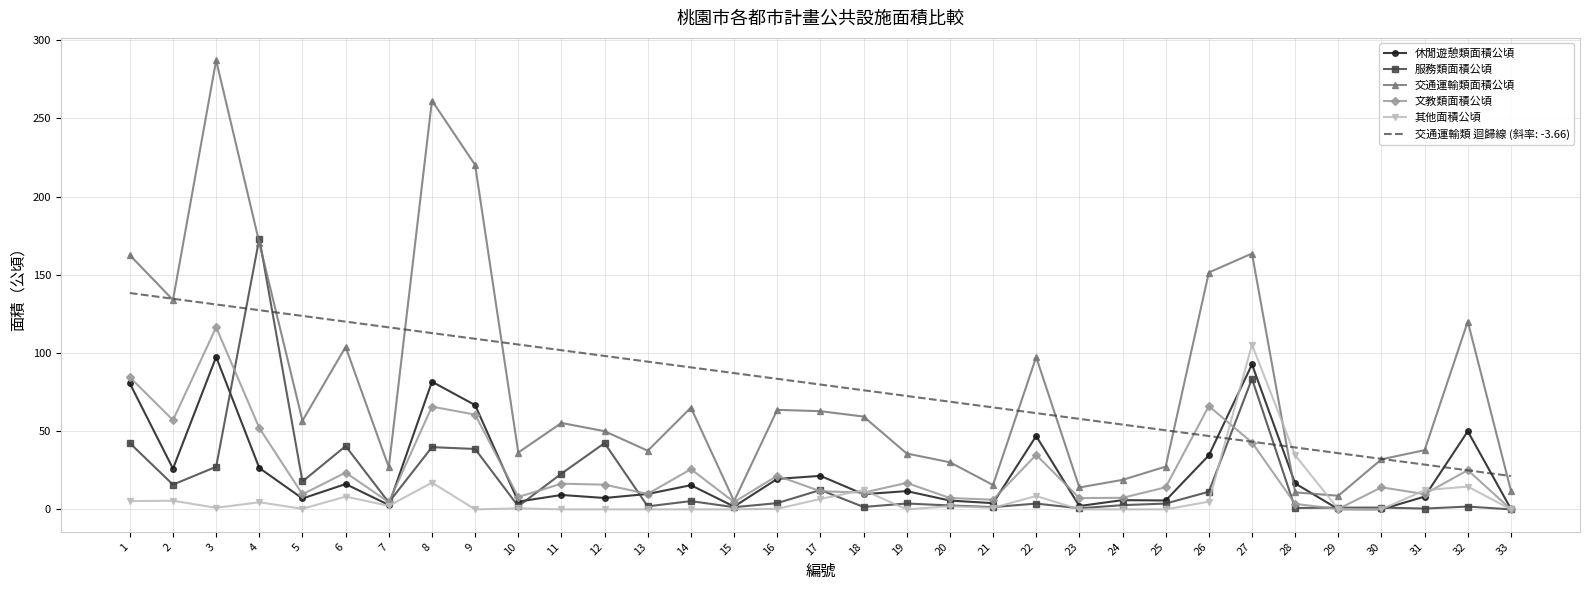

What is the maximum value for 服務類面積公頃?

173.2